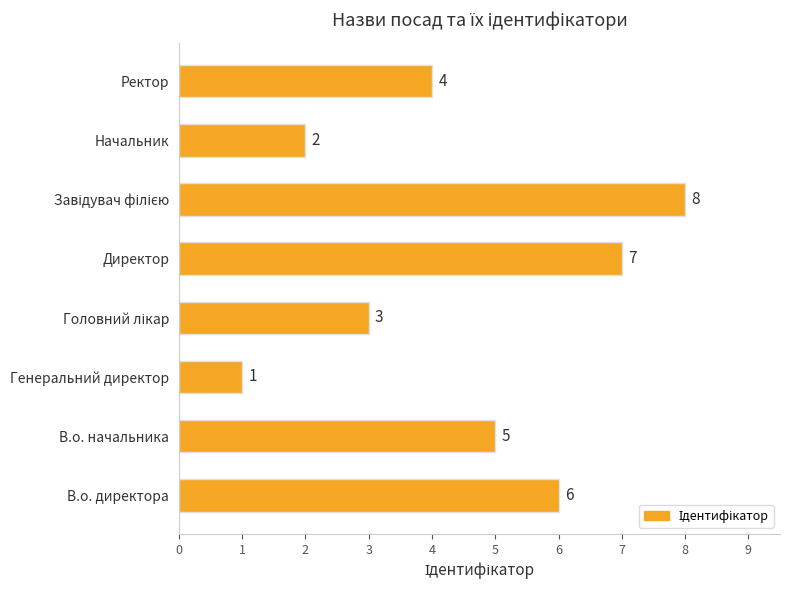

What is the difference between the values at Директор and Генеральний директор?

6